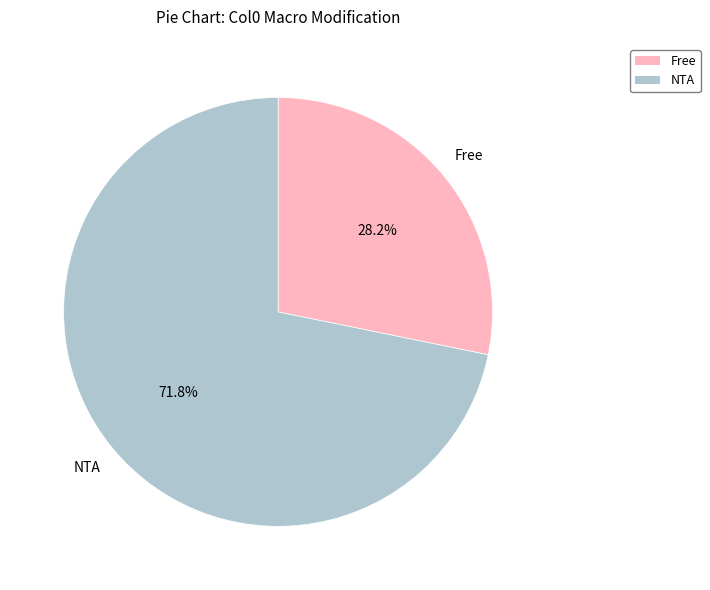

Is there any slice that represents more than half of the pie?

Yes